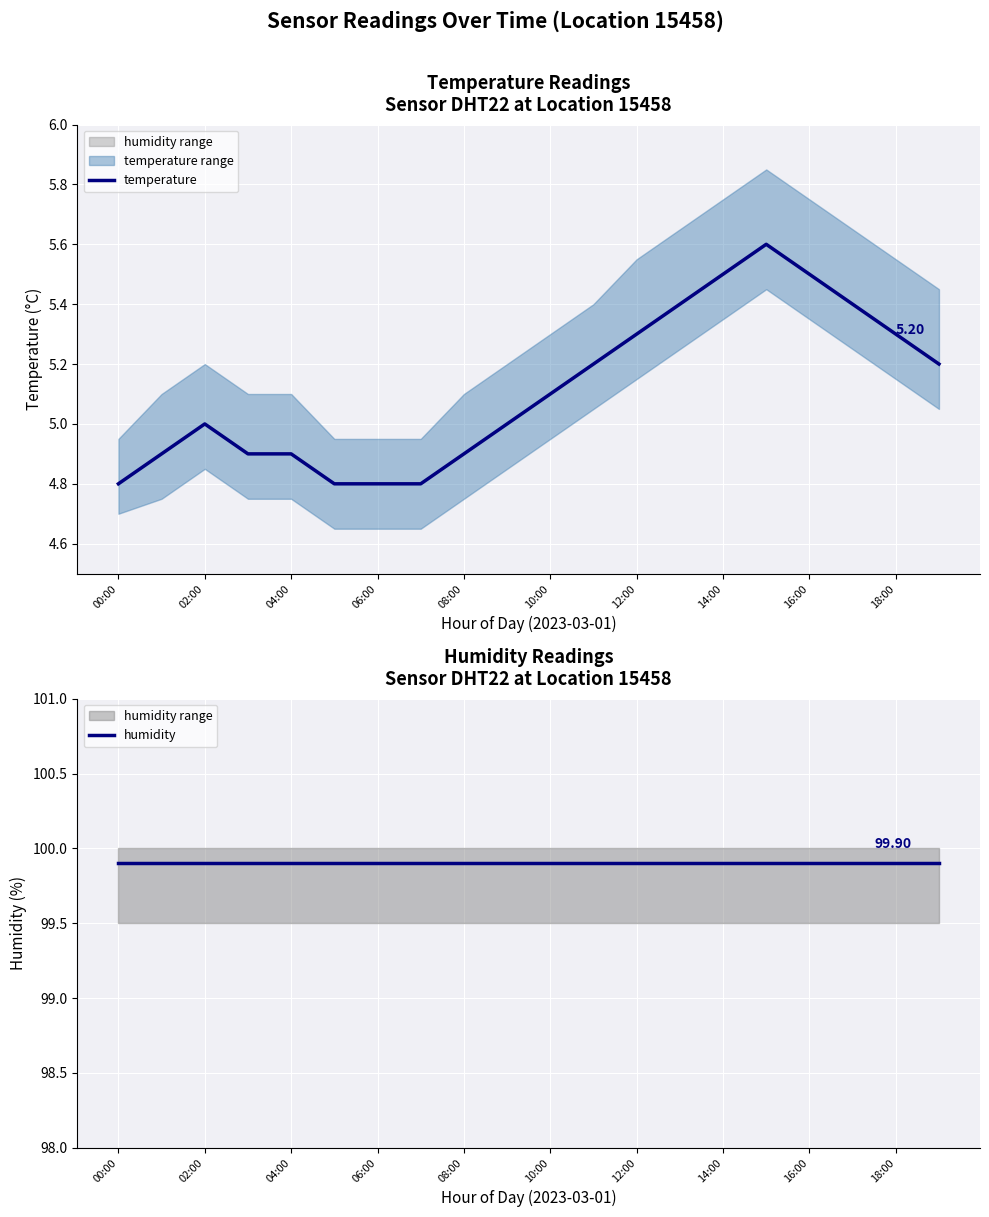

What is the value of the temperature point at the 19th from the left?

5.3